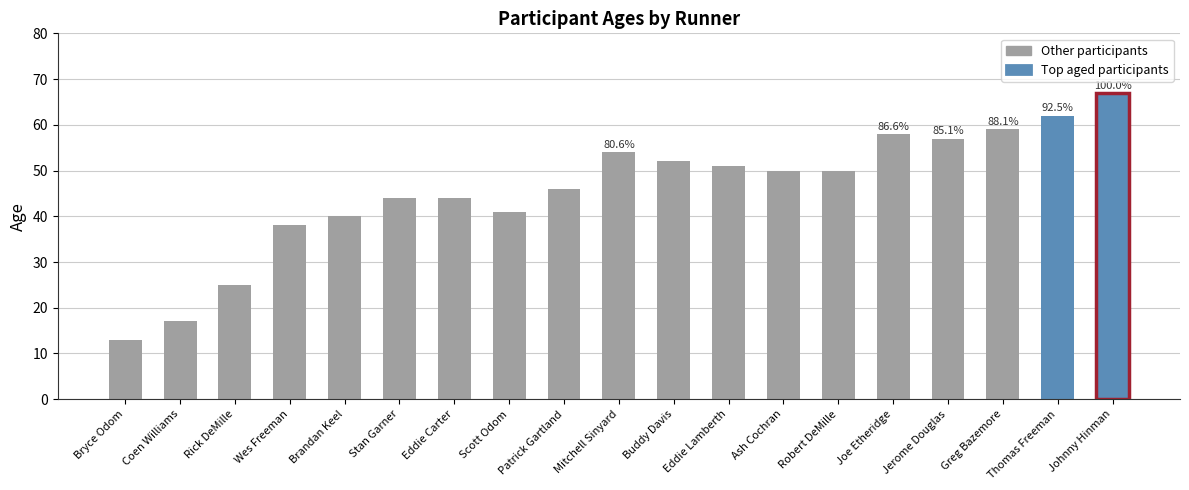

Reading right to left, list all the values displayed in this chart.

Johnny Hinman=67	Thomas Freeman=62	Greg Bazemore=59	Jerome Douglas=57	Joe Etheridge=58	Robert DeMille=50	Ash Cochran=50	Eddie Lamberth=51	Buddy Davis=52	Mitchell Sinyard=54	Patrick Gartland=46	Scott Odom=41	Eddie Carter=44	Stan Garner=44	Brandan Keel=40	Wes Freeman=38	Rick DeMille=25	Coen Williams=17	Bryce Odom=13